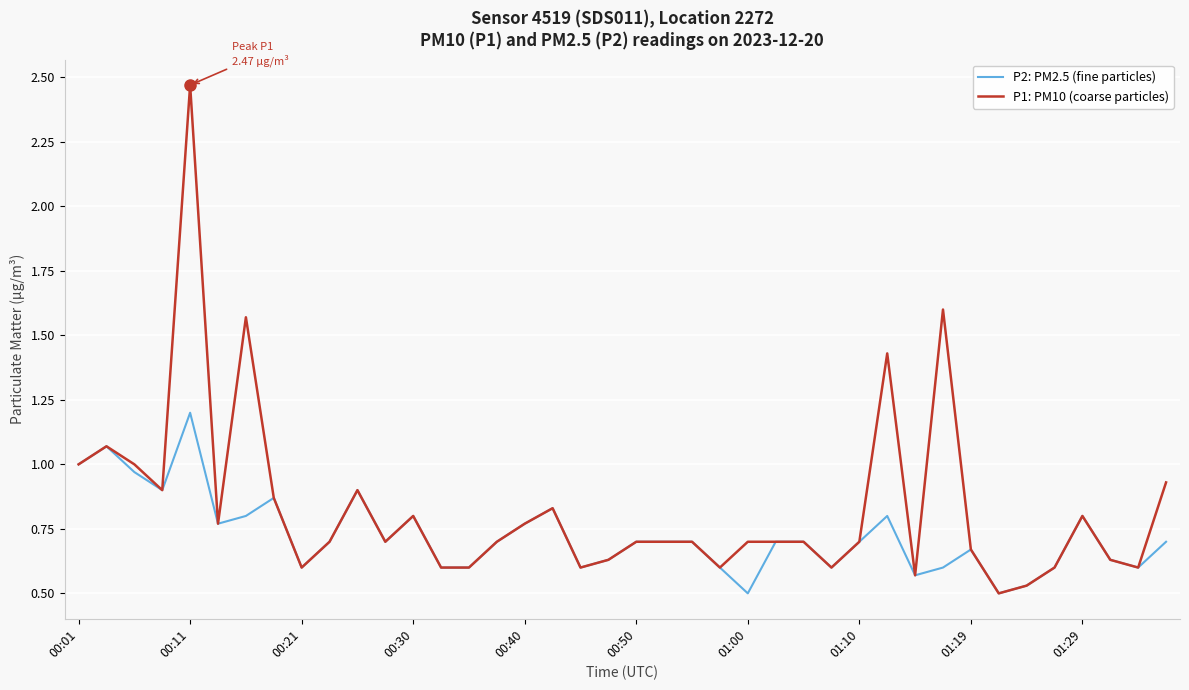

Which series has the widest spread of values?

P1: PM10 (coarse particles)